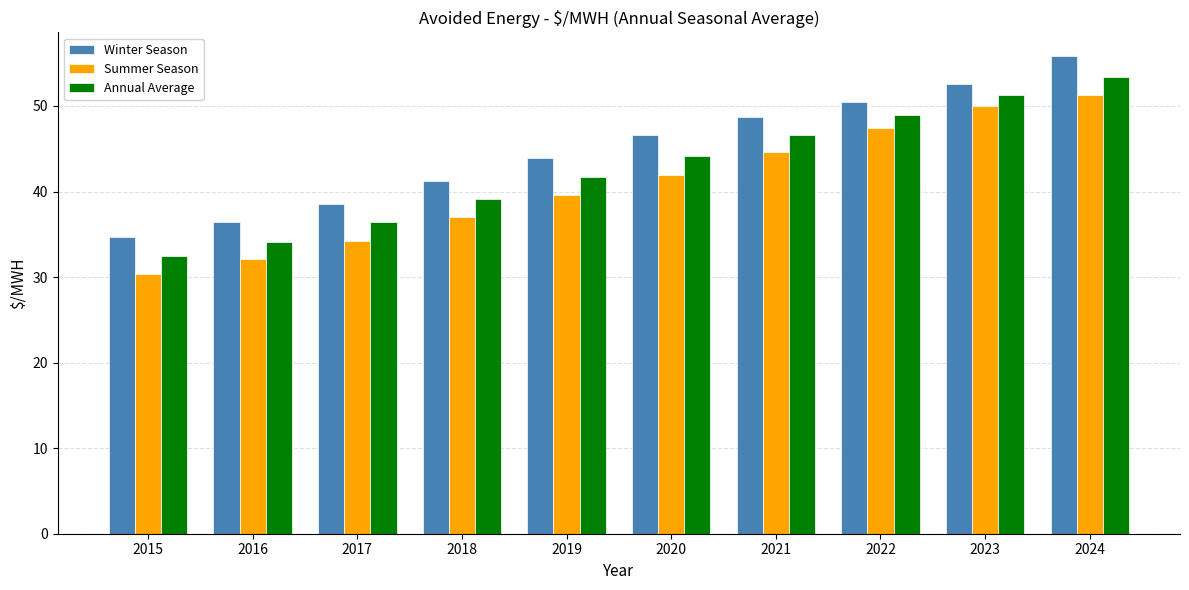

What are all the series names shown in the legend?

Winter Season, Summer Season, Annual Average